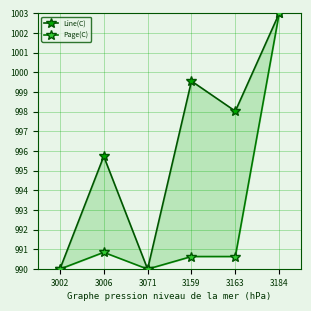

True or false: Page(C) has more than 0 interior local peaks.

True